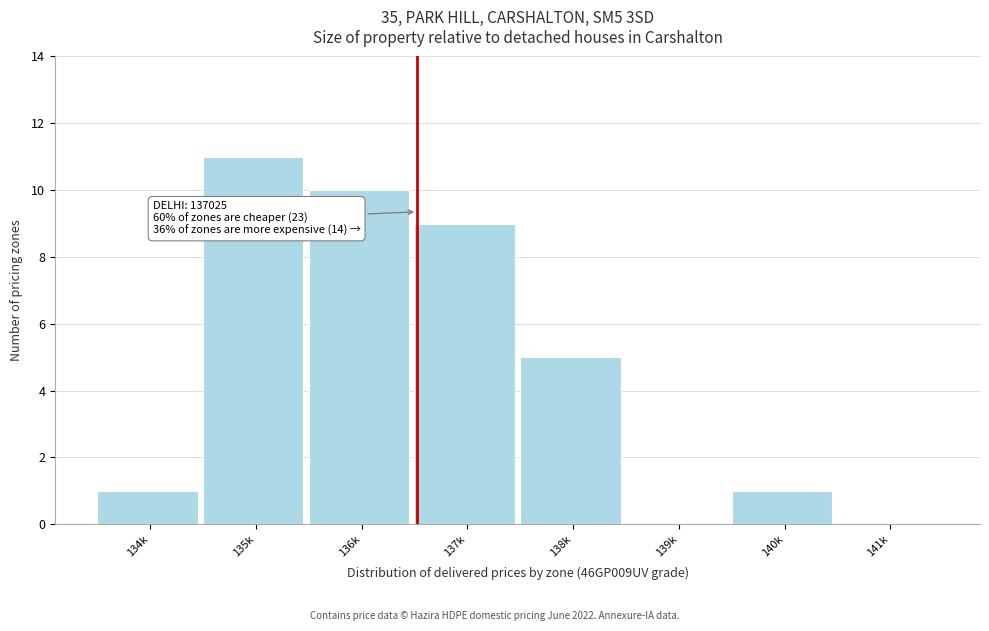

Reading left to right, transcribe all the data shown in this chart.

134k=1	135k=11	136k=10	137k=9	138k=5	139k=0	140k=1	141k=0